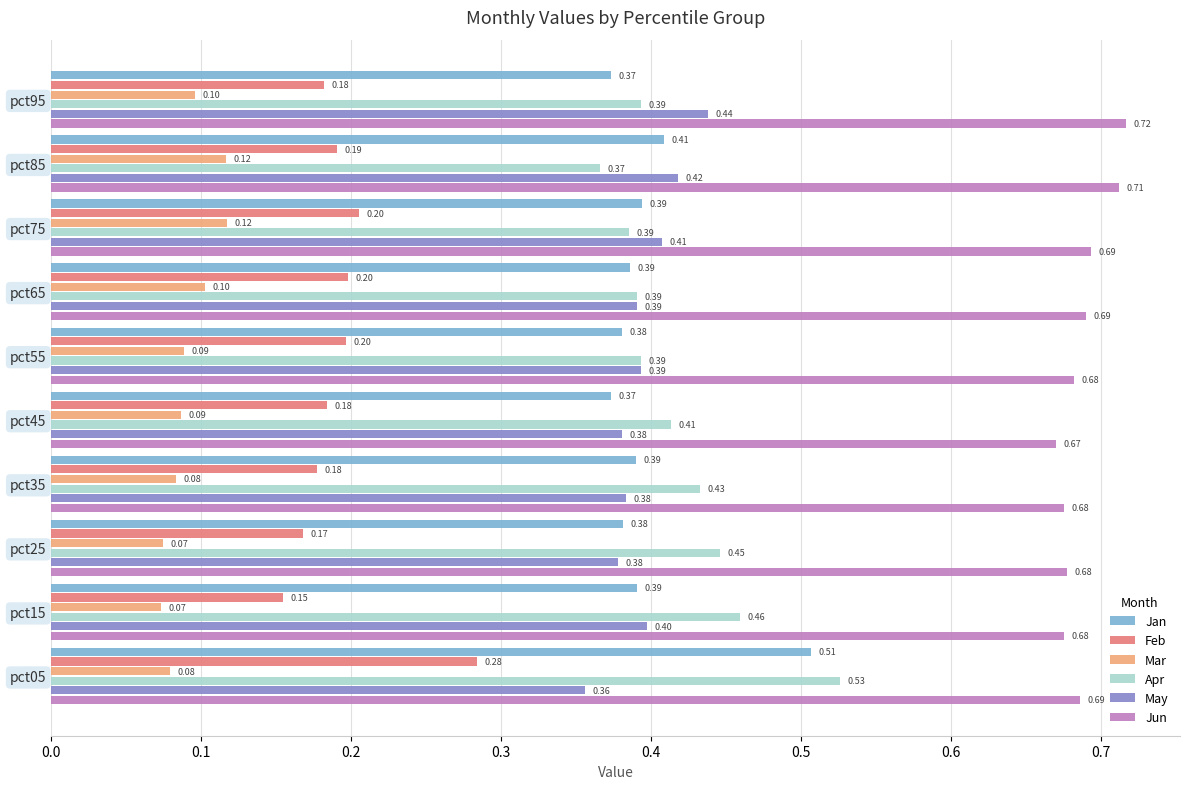

What is the difference between the highest and lowest values at pct05?

0.6